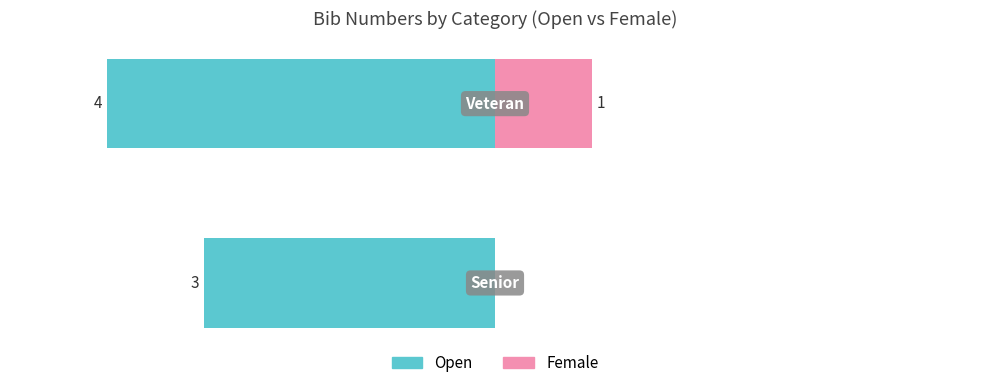

What are all the series names shown in the legend?

Open, Female